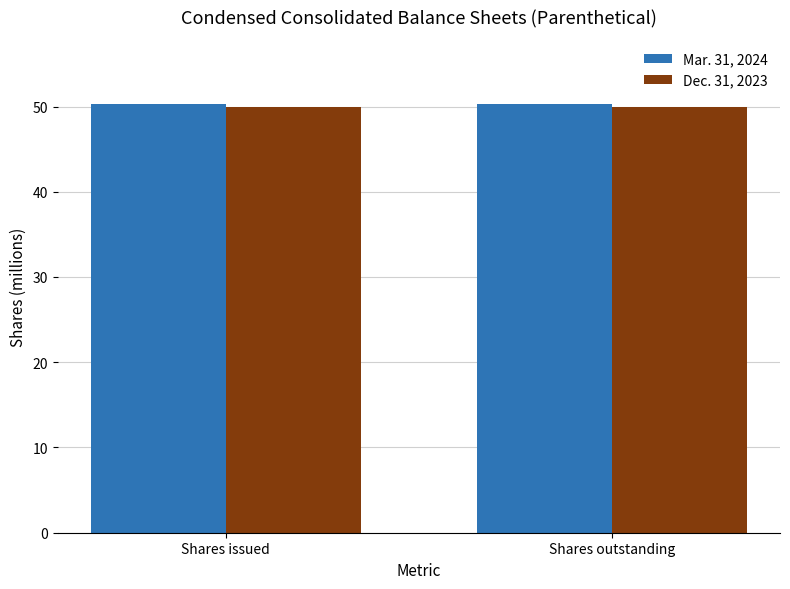

What is the label of the 1st bar from the right?

Shares outstanding